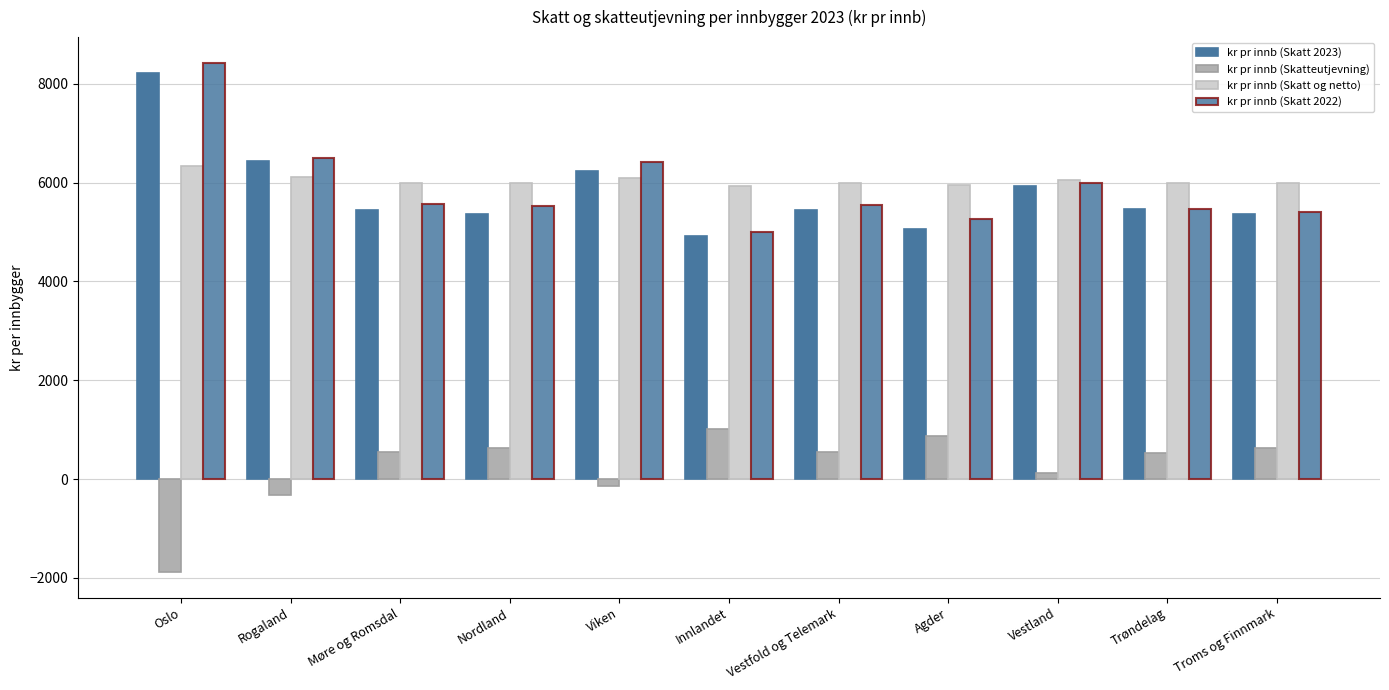

What is the label of the 9th bar from the right?

Møre og Romsdal